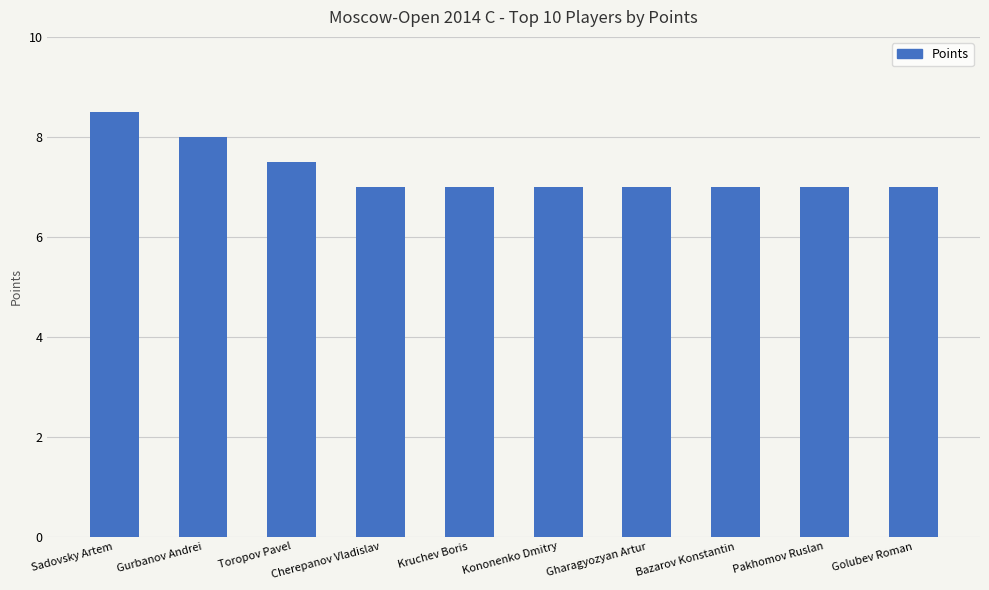

What is the smallest value displayed?

7.0